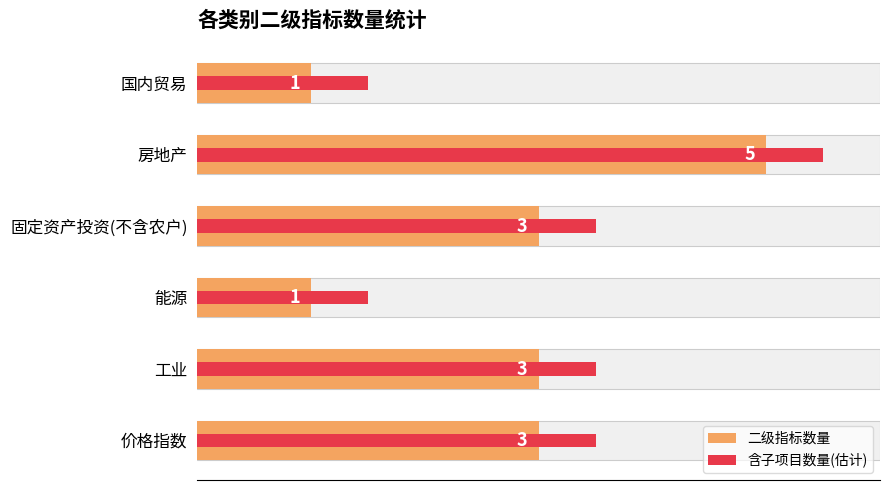

How many distinct data groups are displayed?

2